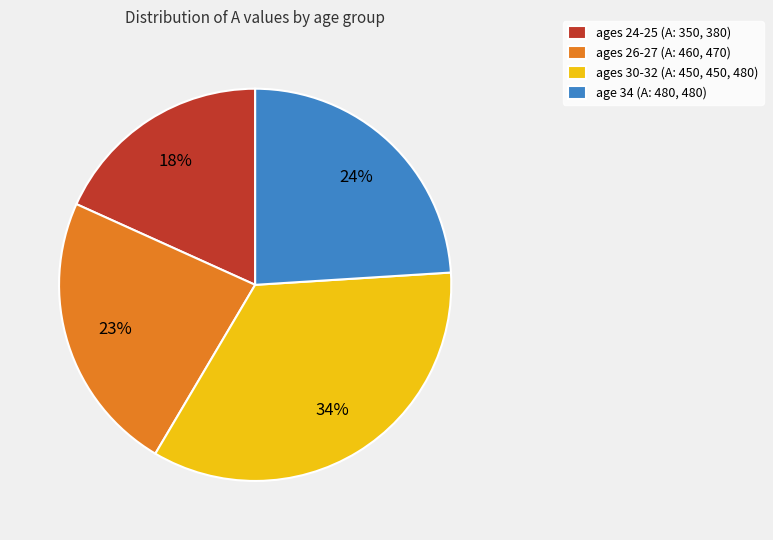

Approximately how many times larger is the value at age 34 (A: 480, 480) compared to ages 26-27 (A: 460, 470)?

1.0